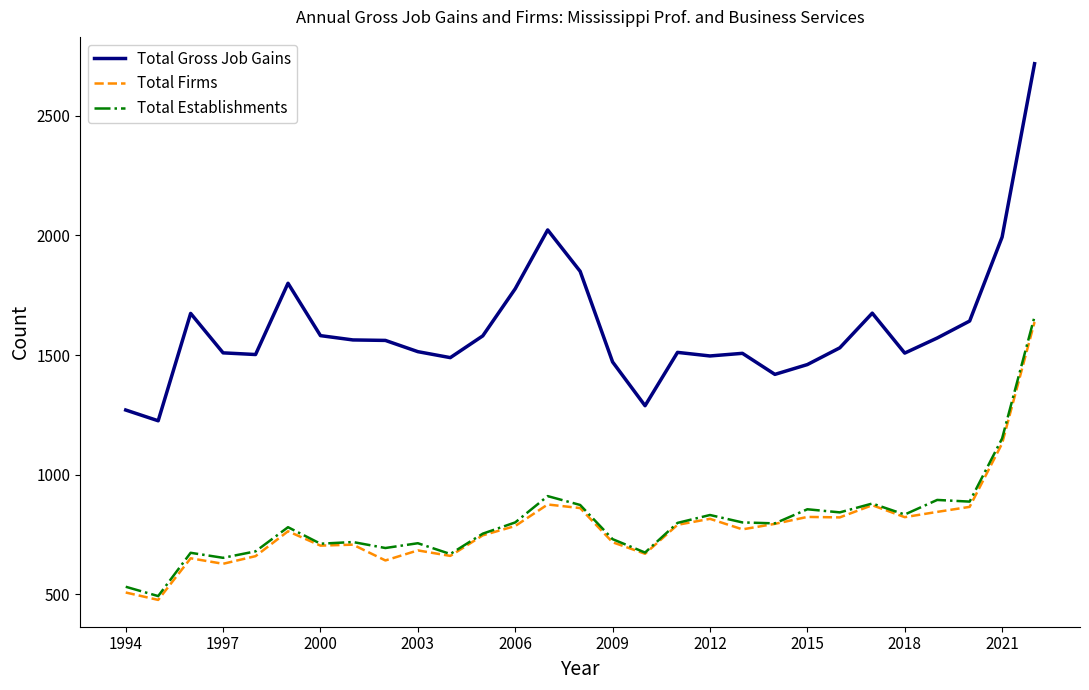

Which series has the largest total across all categories?

Total Gross Job Gains